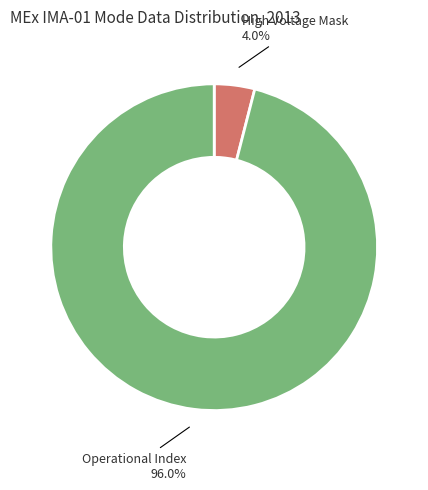

Which slice is the largest?

Operational Index